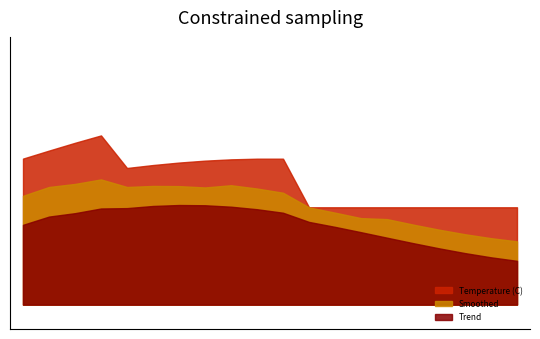

Reading left to right, extract all data points from this chart.

Temperature (C): 0=9.0	1=9.0	2=9.0	3=9.0	4=8.9	5=8.9	6=8.9	7=8.9	8=8.9	9=8.9	10=8.9	11=8.8	12=8.8	13=8.8	14=8.8	15=8.8	16=8.8	17=8.8	18=8.8	19=8.8
Smoothed: 0=8.9	1=8.9	2=8.9	3=8.9	4=8.9	5=8.9	6=8.9	7=8.8	8=8.8	9=8.8	10=8.8	11=8.8	12=8.8	13=8.8	14=8.8	15=8.8	16=8.8	17=8.8	18=8.7	19=8.7
Trend: 0=8.9	1=8.9	2=8.9	3=8.9	4=8.8	5=8.8	6=8.8	7=8.8	8=8.8	9=8.8	10=8.8	11=8.8	12=8.8	13=8.8	14=8.7	15=8.7	16=8.7	17=8.7	18=8.7	19=8.7